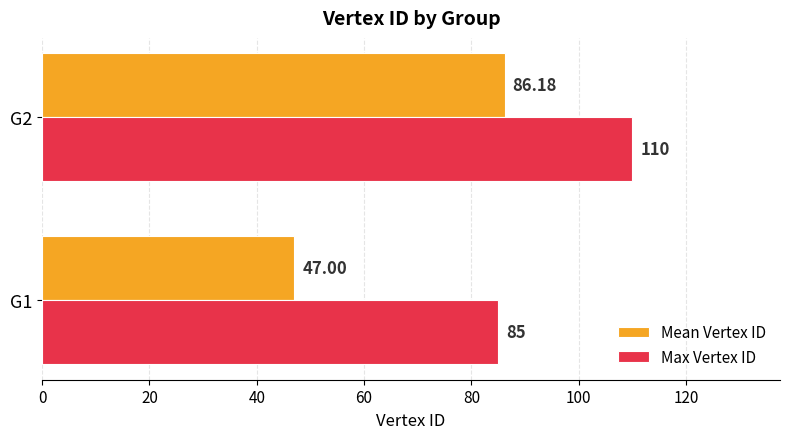

Rank the categories by Max Vertex ID value from lowest to highest.

G1, G2